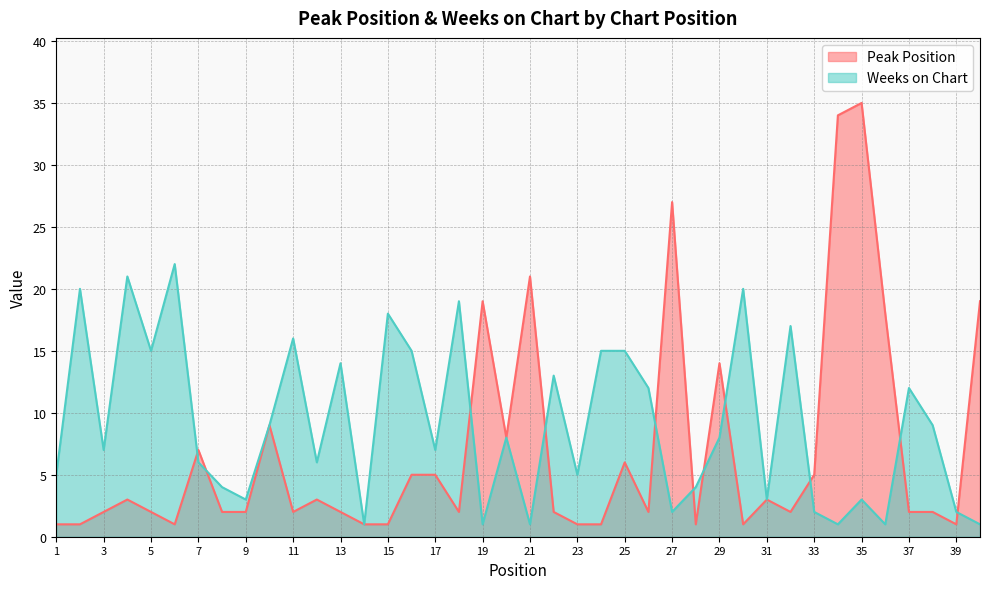

Count the number of data series in this chart.

2